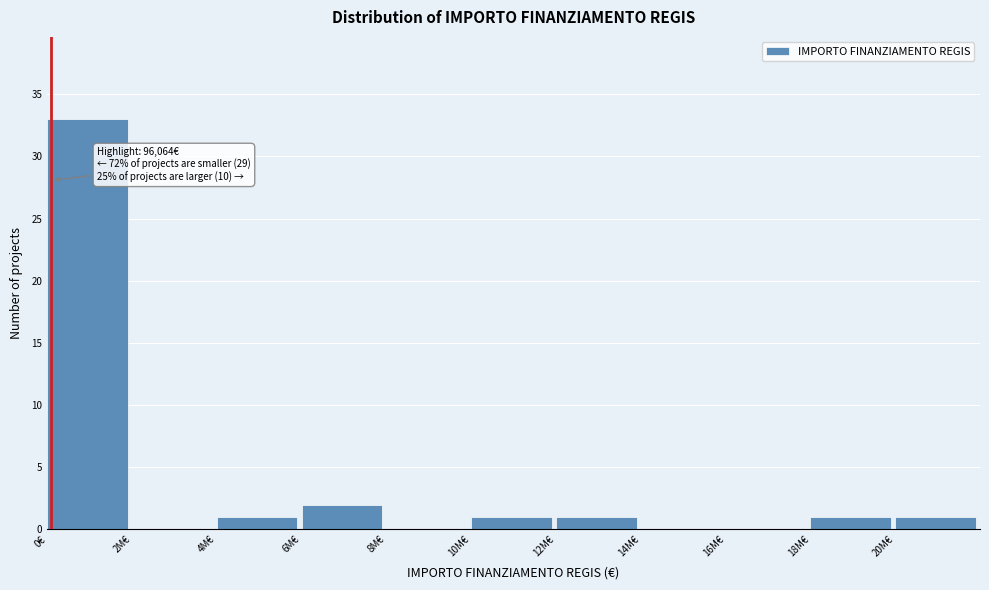

Reading left to right, transcribe all the data shown in this chart.

0€=33	2M€=0	4M€=1	6M€=2	8M€=0	10M€=1	12M€=1	14M€=0	16M€=0	18M€=1	20M€=1